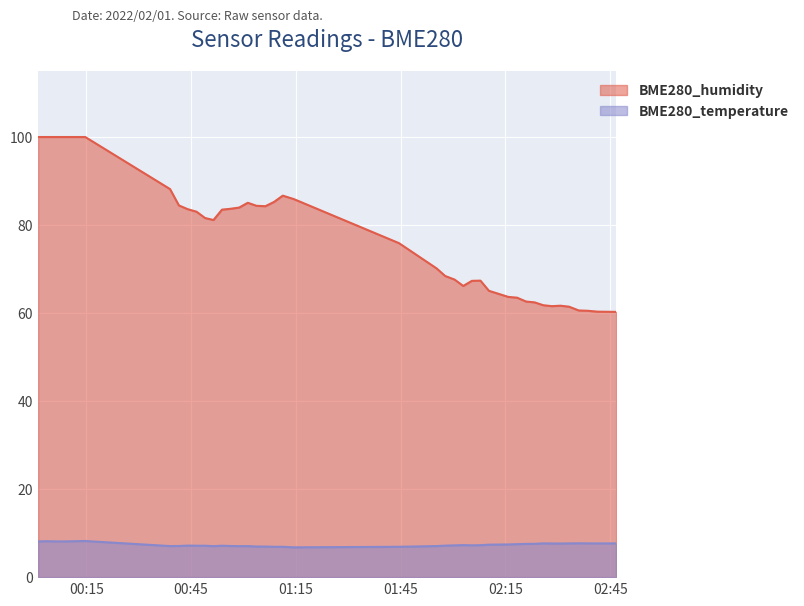

List the series in order of their overall mean, highest first.

BME280_humidity, BME280_temperature